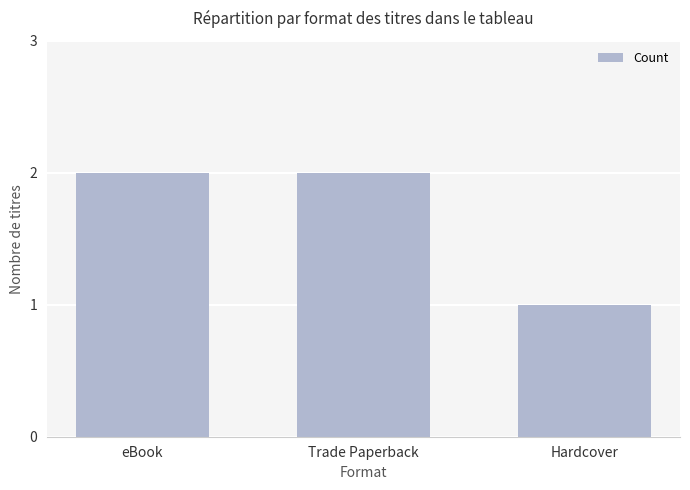

Between Hardcover and Trade Paperback, which is larger?

Trade Paperback